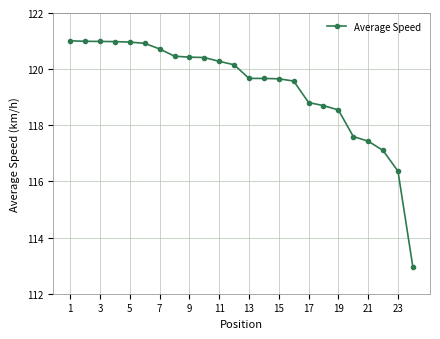

What is the value of the 16th point from the left?

119.6